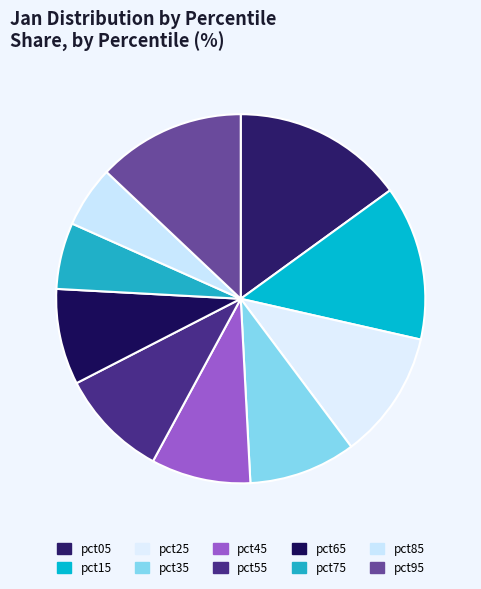

Rank the categories by value from lowest to highest.

pct85, pct75, pct65, pct45, pct35, pct55, pct25, pct95, pct15, pct05